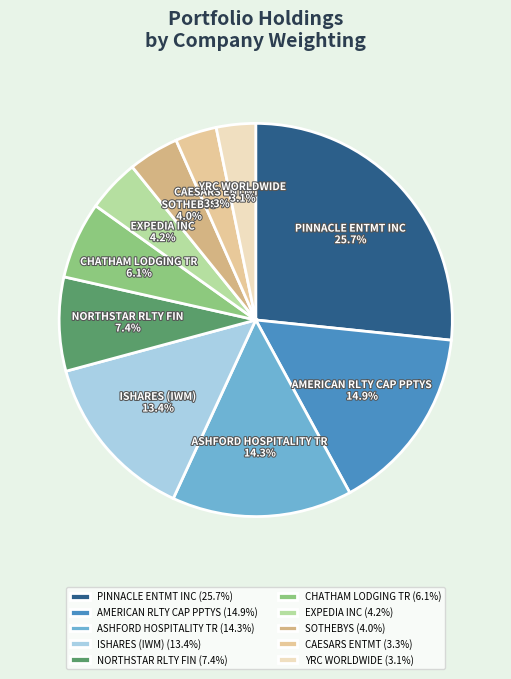

How many segments does this pie chart have?

10